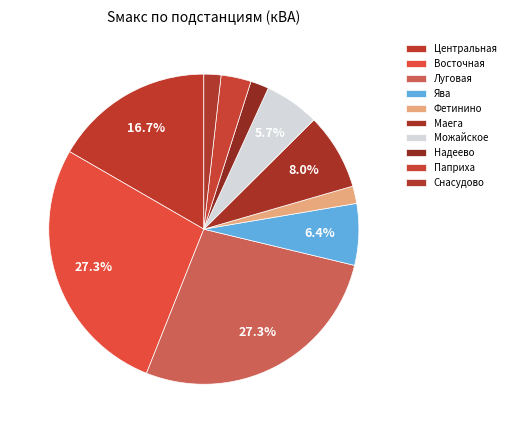

How many segments does this pie chart have?

10